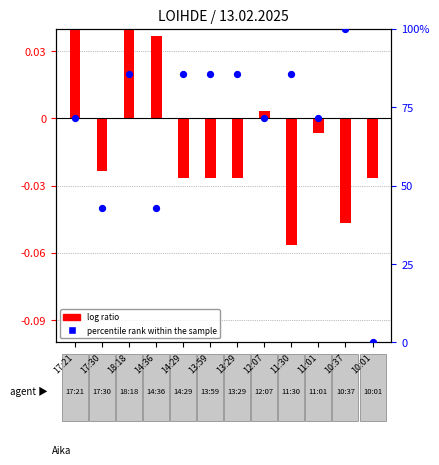

Is the value of log ratio at 17:21 greater than the value of percentile rank within the sample at 10:01?

Yes